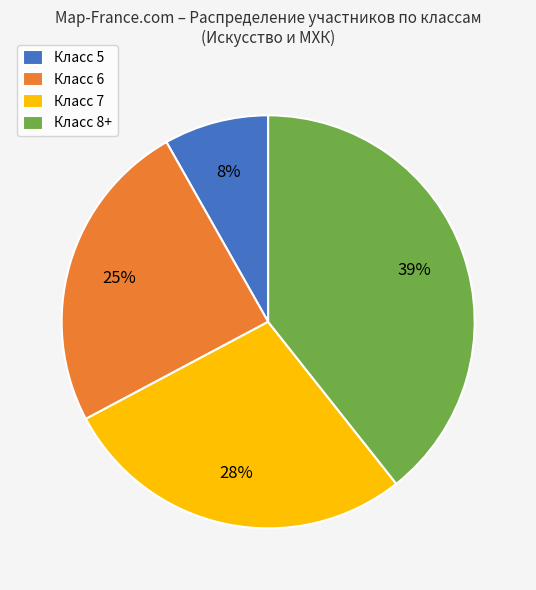

Which category has the smallest portion of the pie?

Класс 5